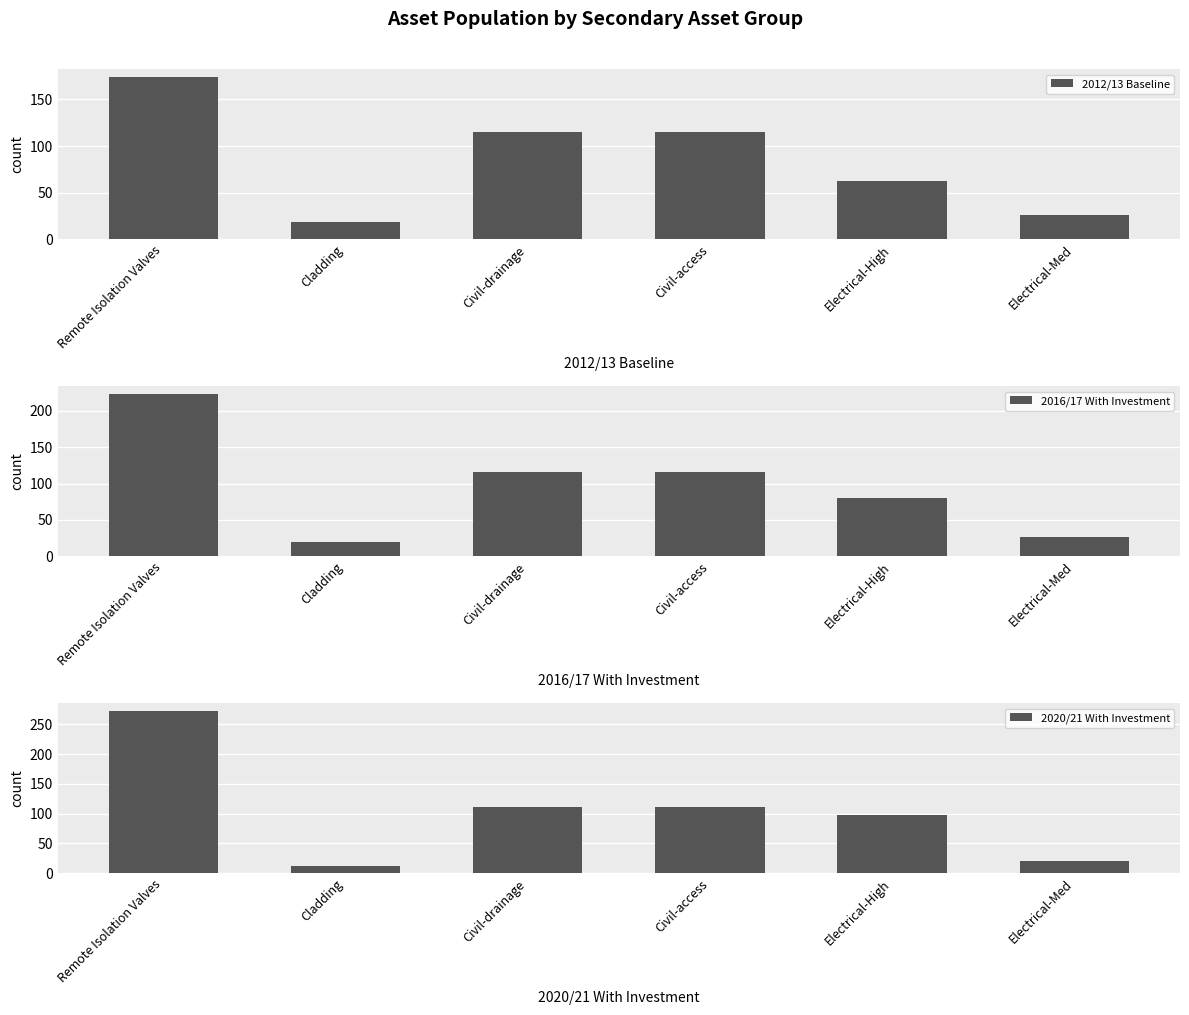

Is it true that 2016/17 With Investment equals 223 at Remote Isolation Valves?

True